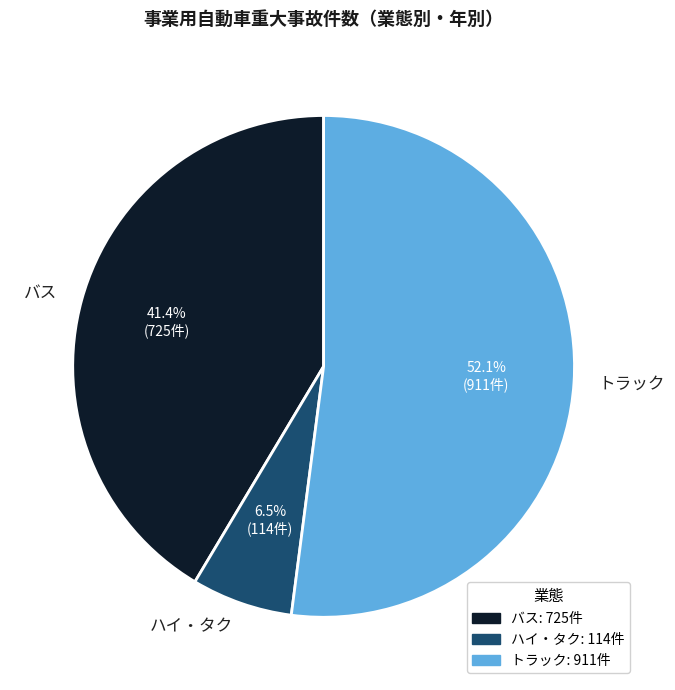

Count the number of slices in the pie.

3